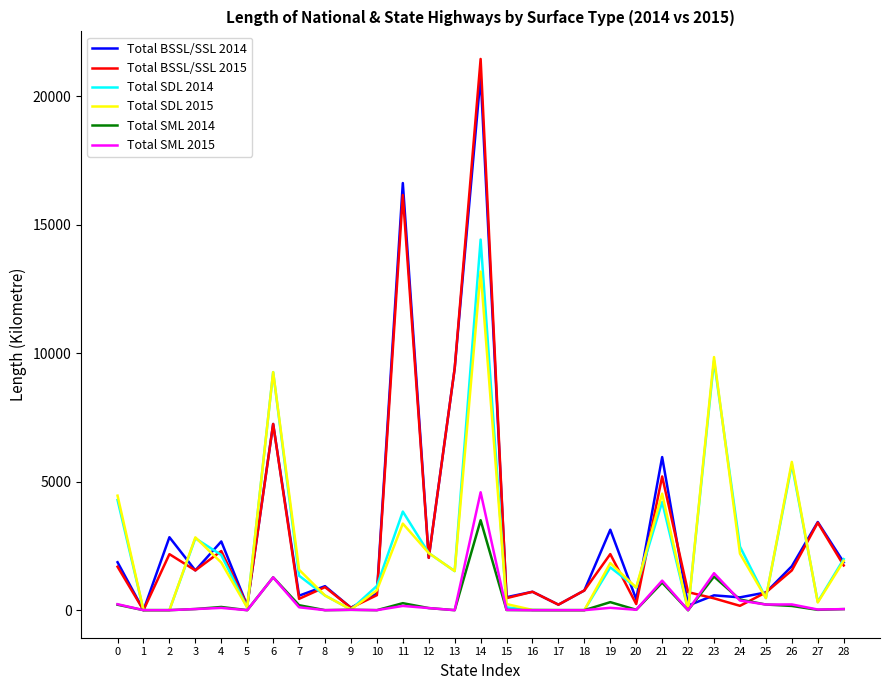

The value of Total SDL 2015 at 3 is 1354. True or false?

False